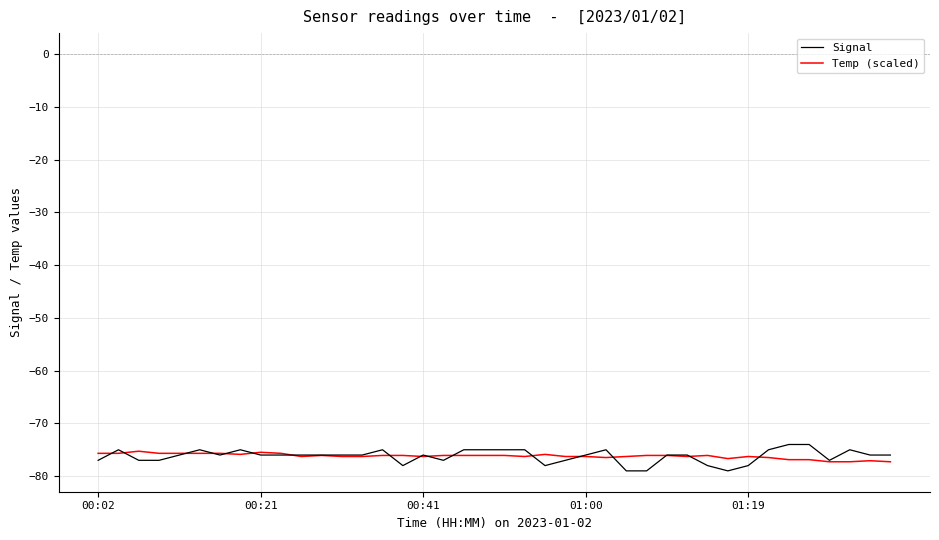

Which series has the largest range (max minus min)?

Signal